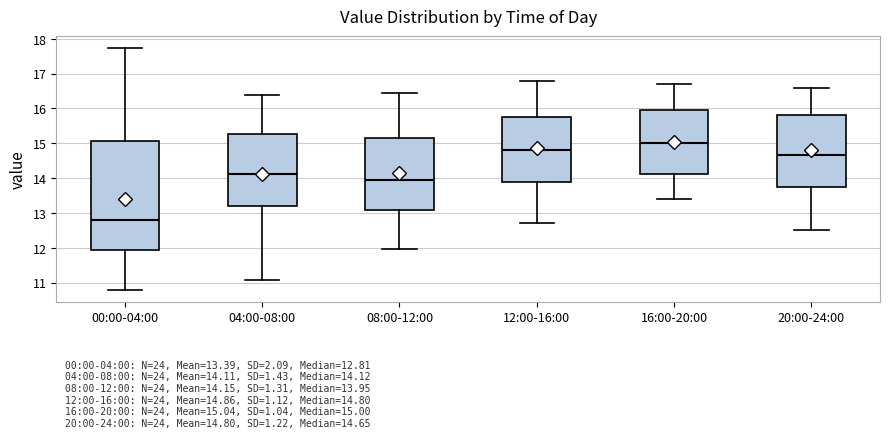

Which box's median line is the lowest?

00:00-04:00